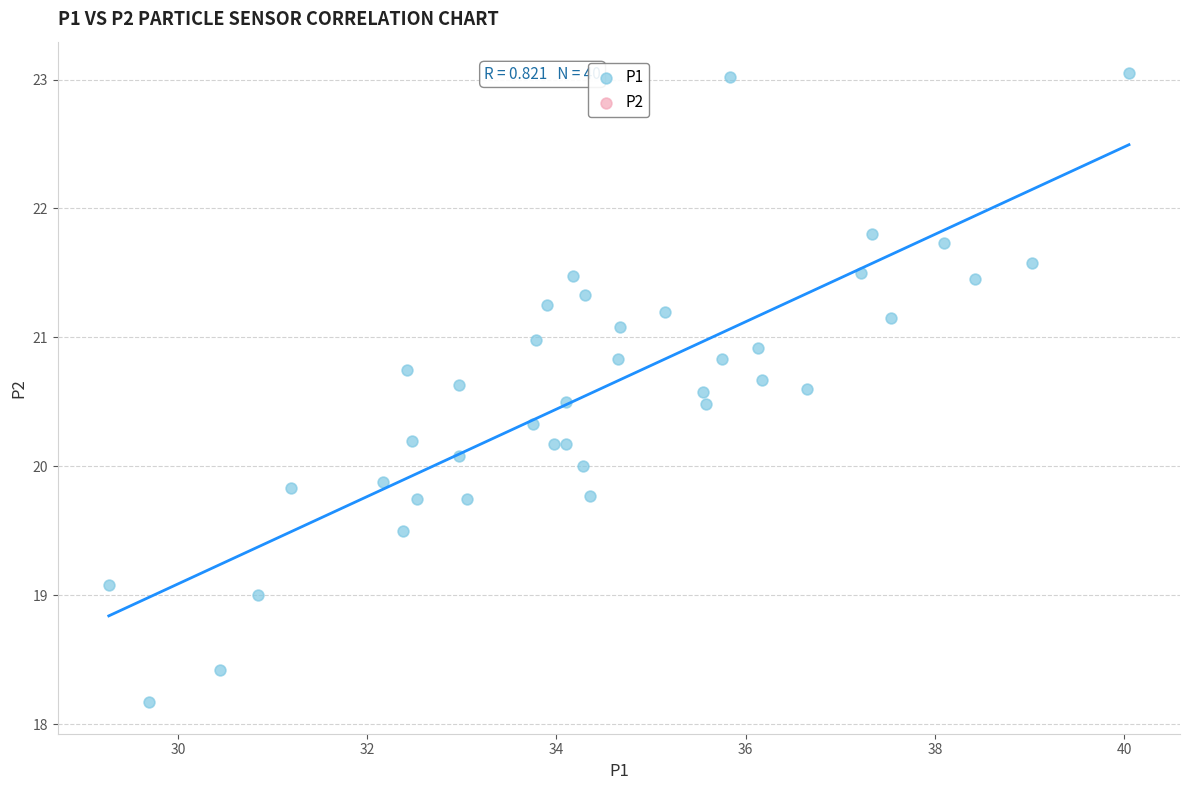

What is the range of X values (max minus min)?

10.8